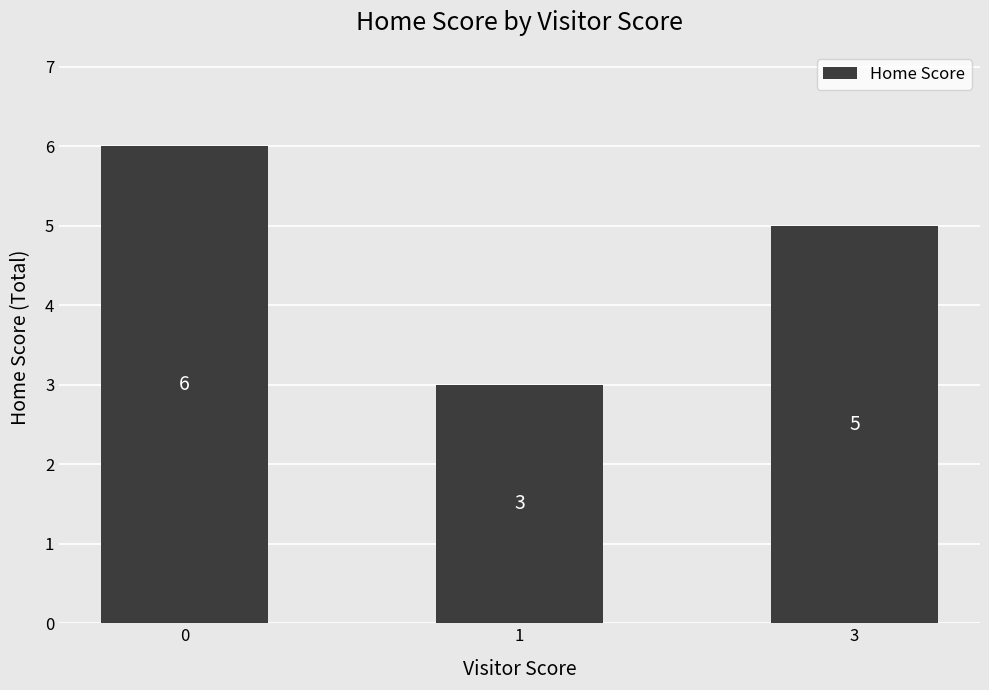

What is the value of the 3rd bar from the left?

5